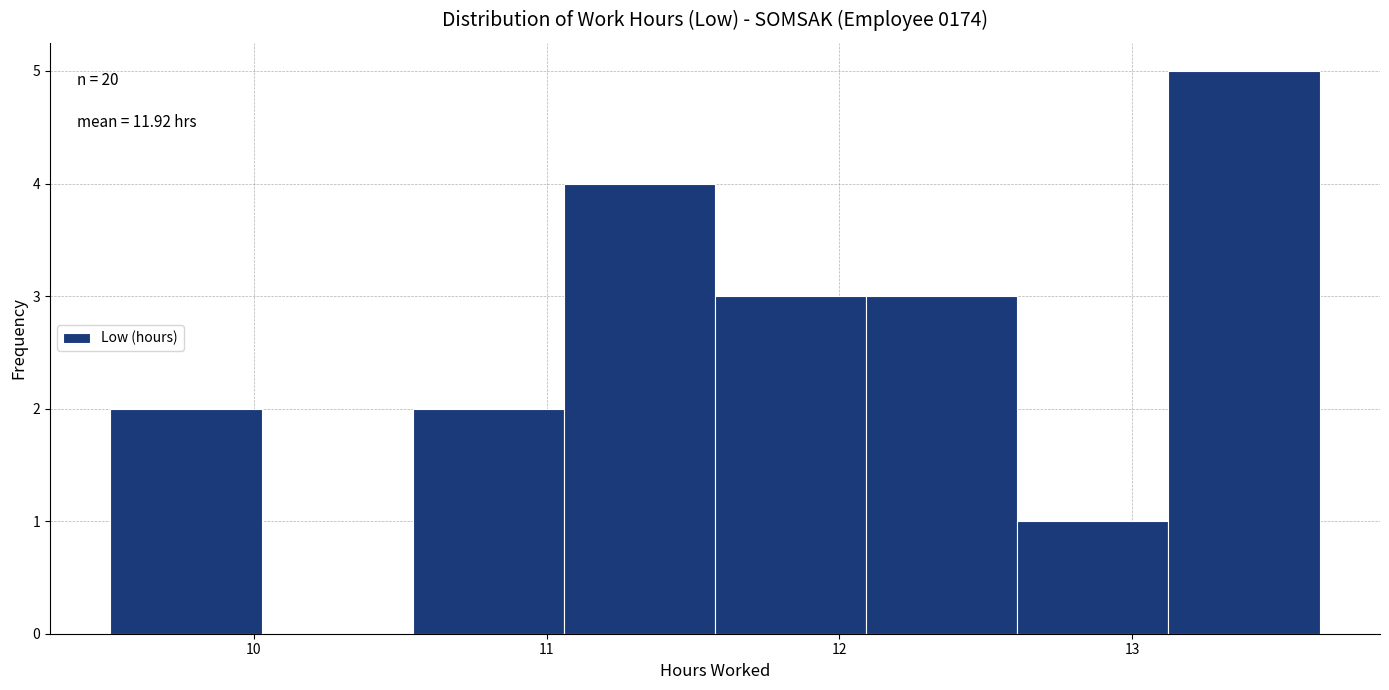

Over which range of the x-axis is the bar tallest?

13.1 to 13.6